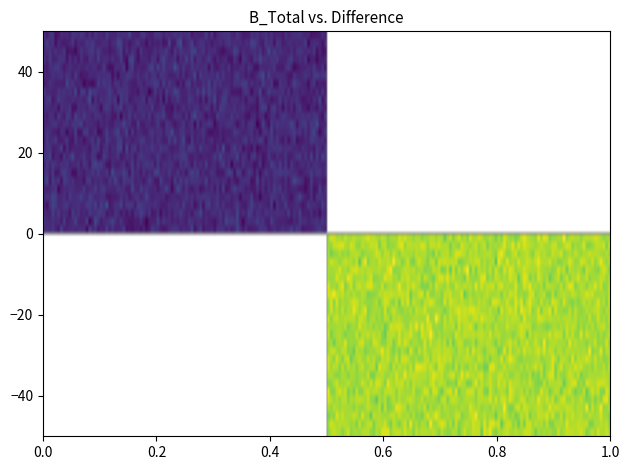

What is the greatest value displayed?

11